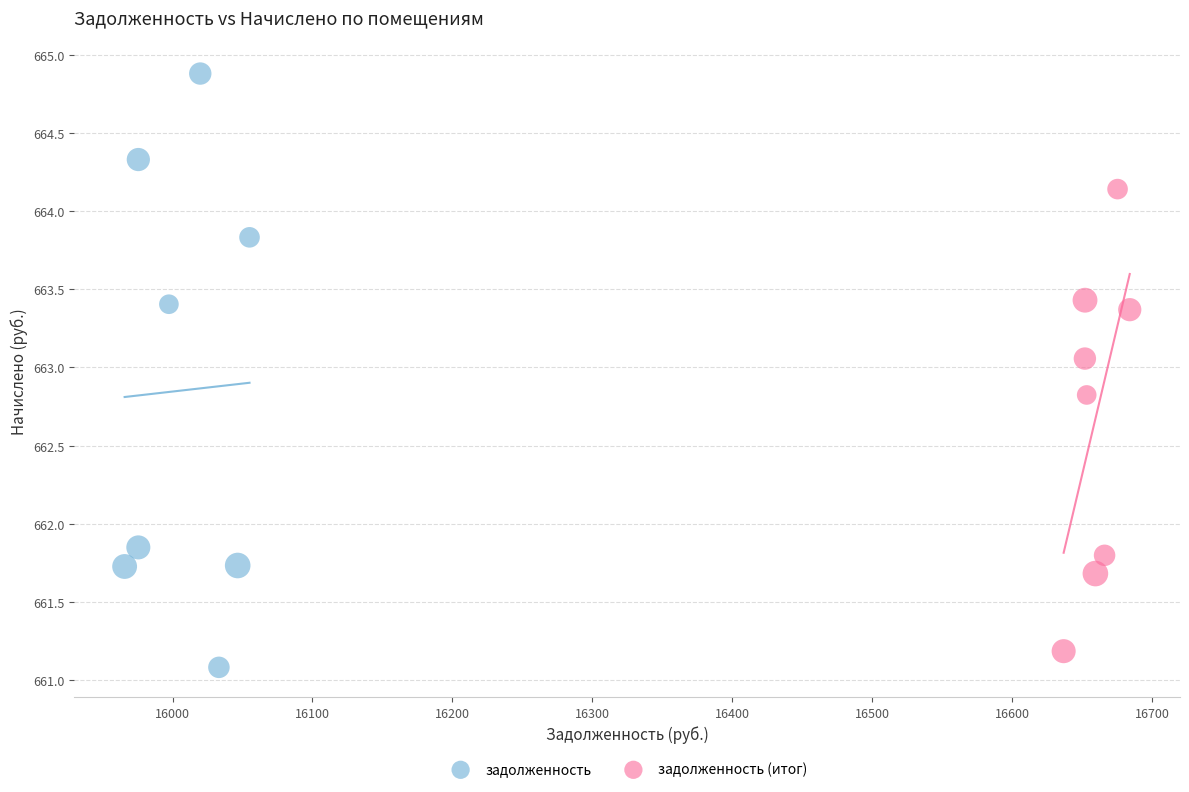

What are all the series names shown in the legend?

задолженность, задолженность (итог)